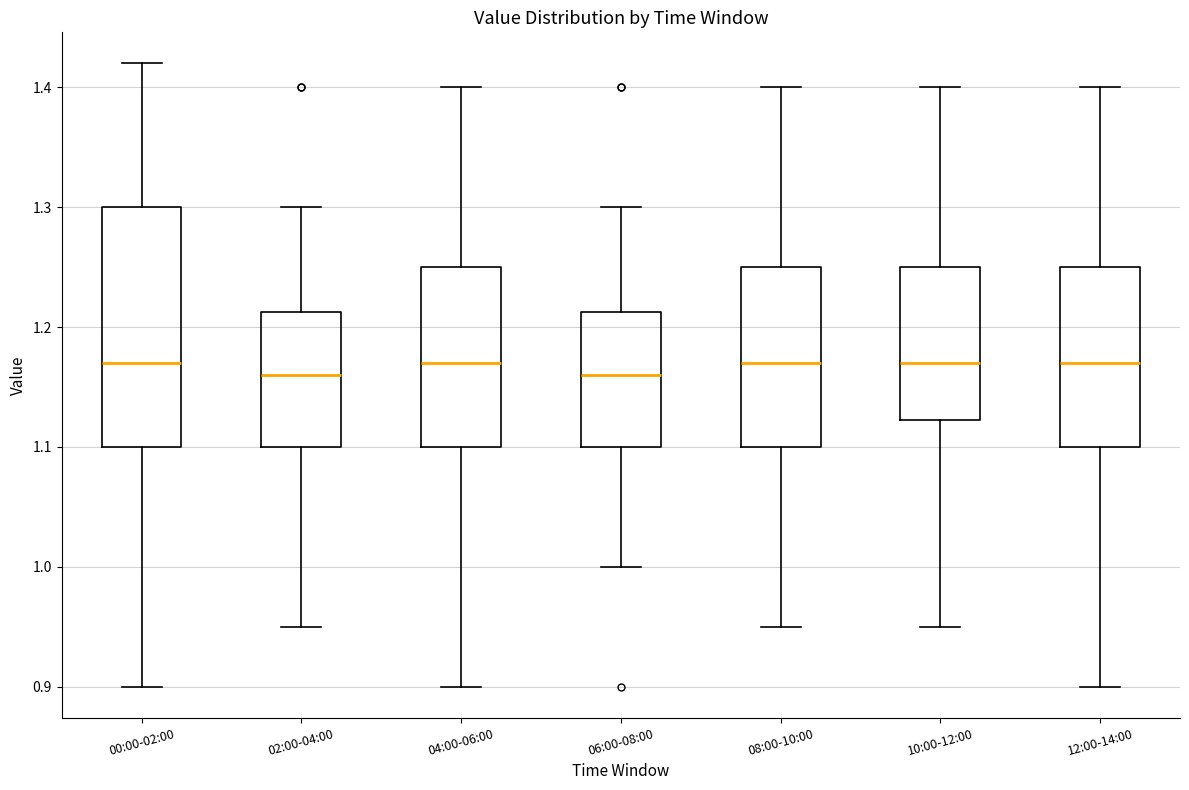

Comparing the boxes themselves (not the whiskers), which one is the tallest?

00:00-02:00